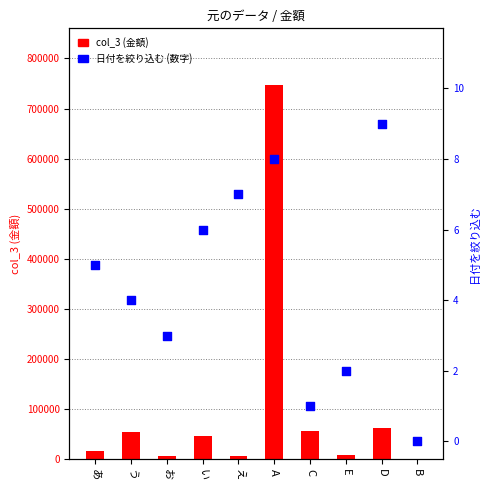

What is the total value across all series at A?

747902